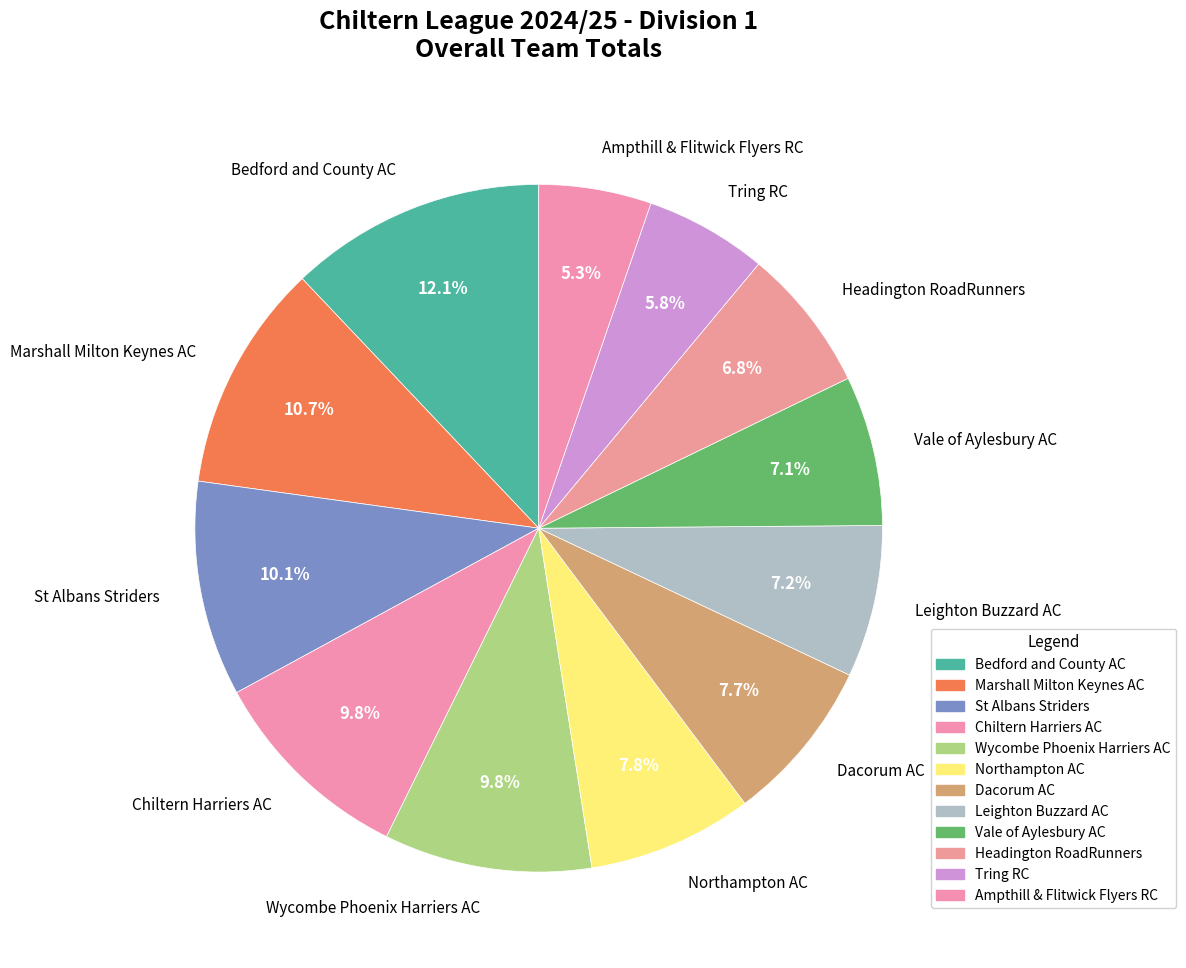

Count the number of slices in the pie.

12